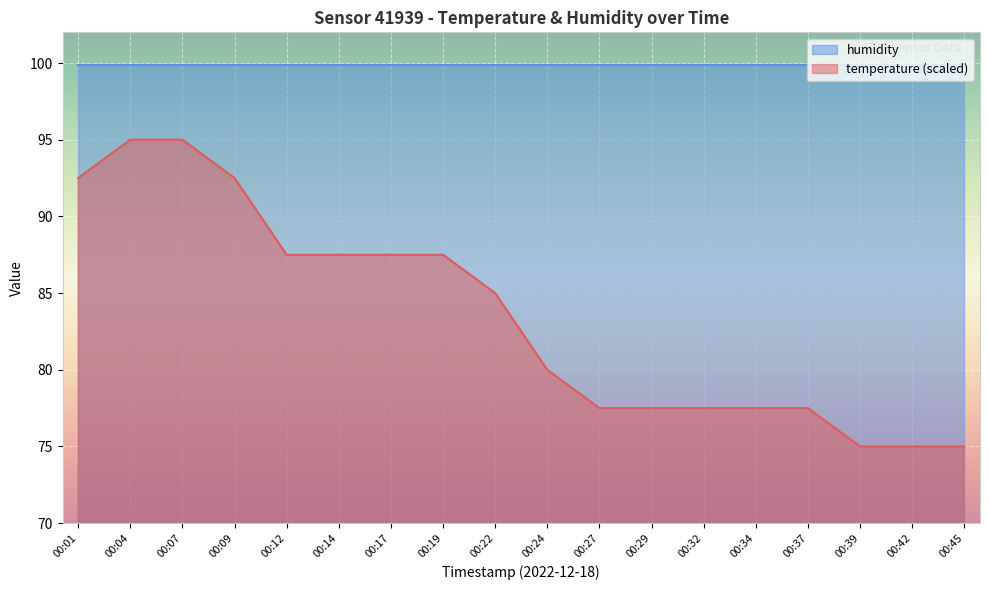

What is the minimum value shown in the chart?

75.0